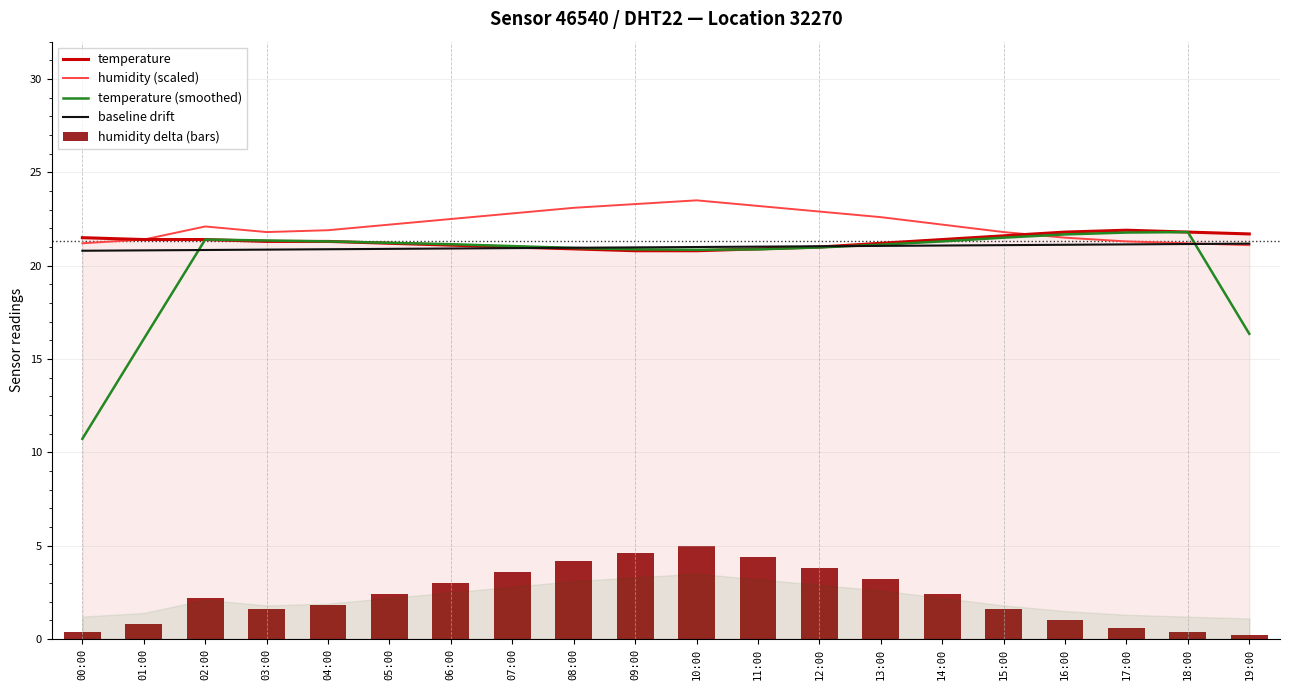

Does the chart contain stacked bars?

No